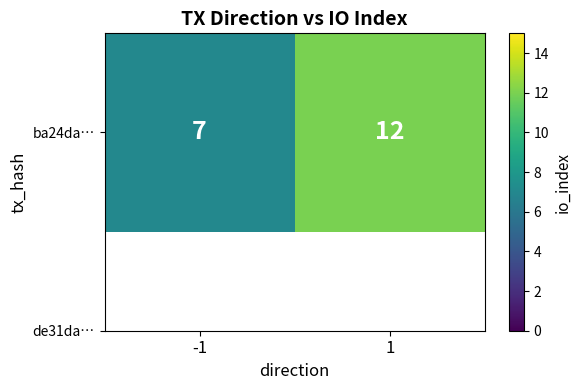

At which label is the value closest to 9?

-1